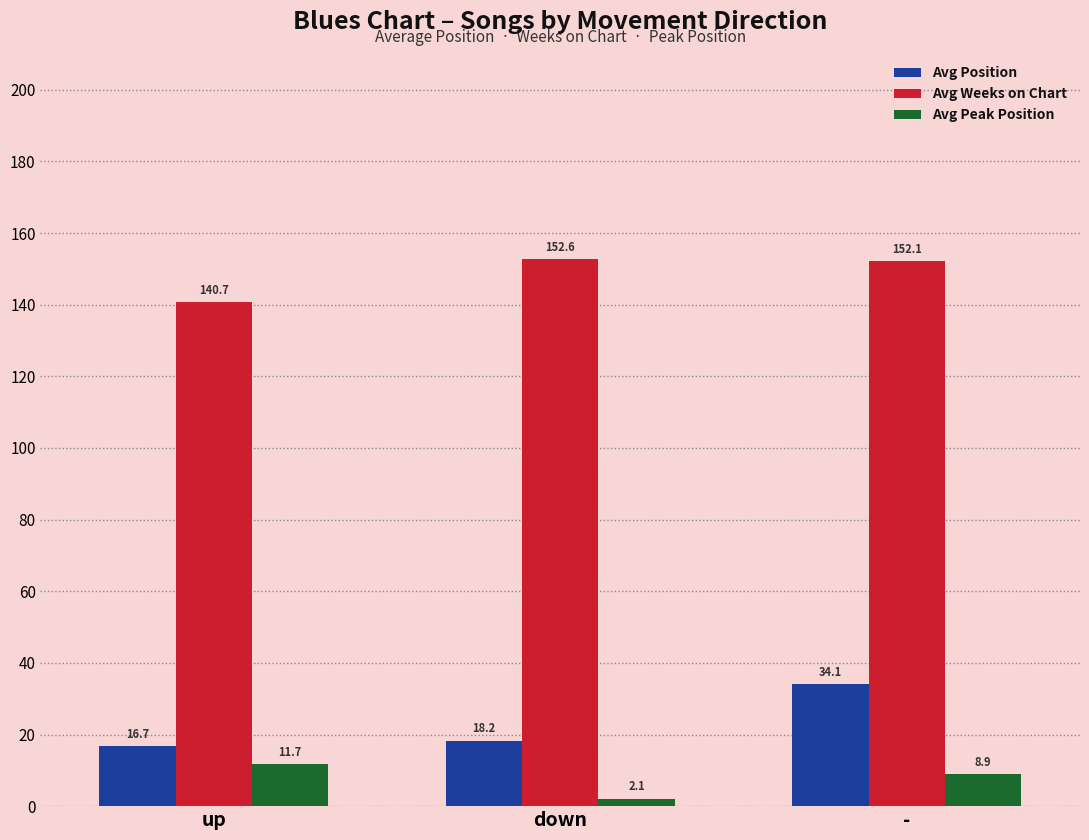

Rank the categories by Avg Peak Position value from highest to lowest.

up, -, down